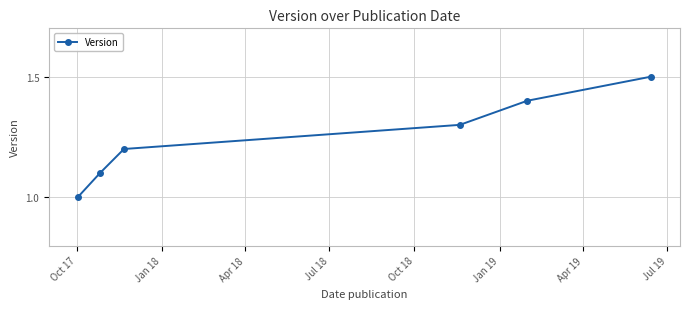

What is the maximum value shown in the chart?

1.5